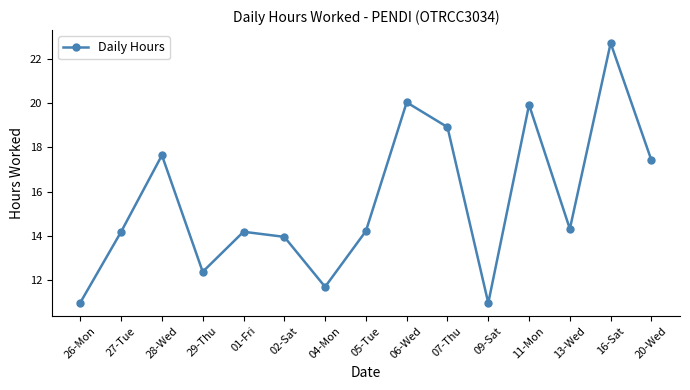

What is the ratio of the value at 28-Wed to the value at 27-Tue?

1.2